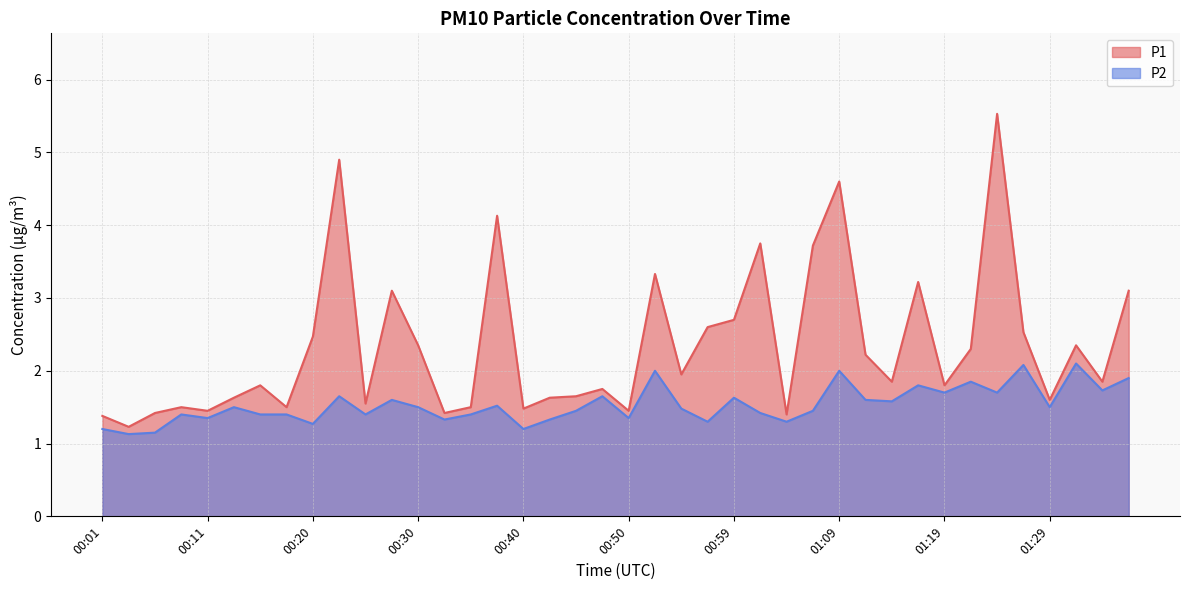

What is the total value across all series at 00:35?

2.9